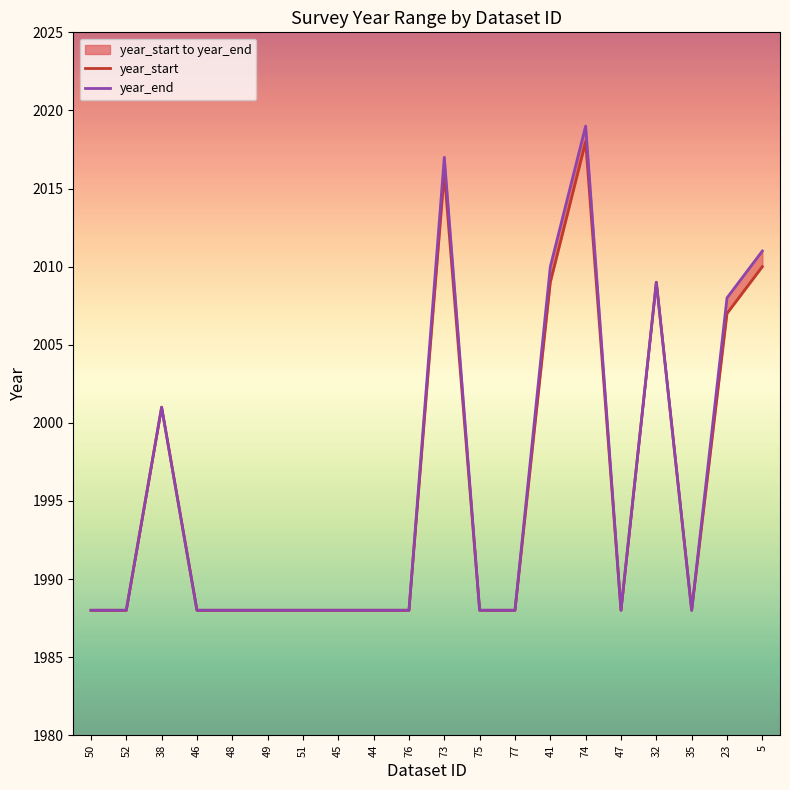

What is the label of the 6th point from the left?

49